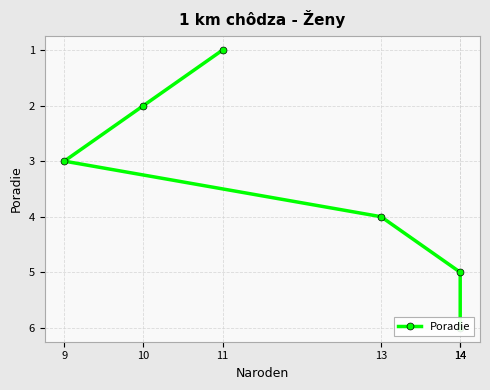

What is the difference between the maximum and second lowest values?

4